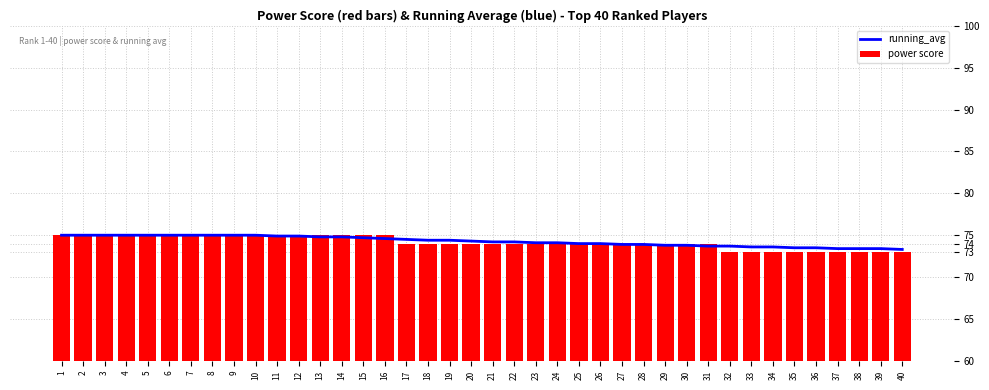

What is the spread (max minus min) of values at 22?

0.2